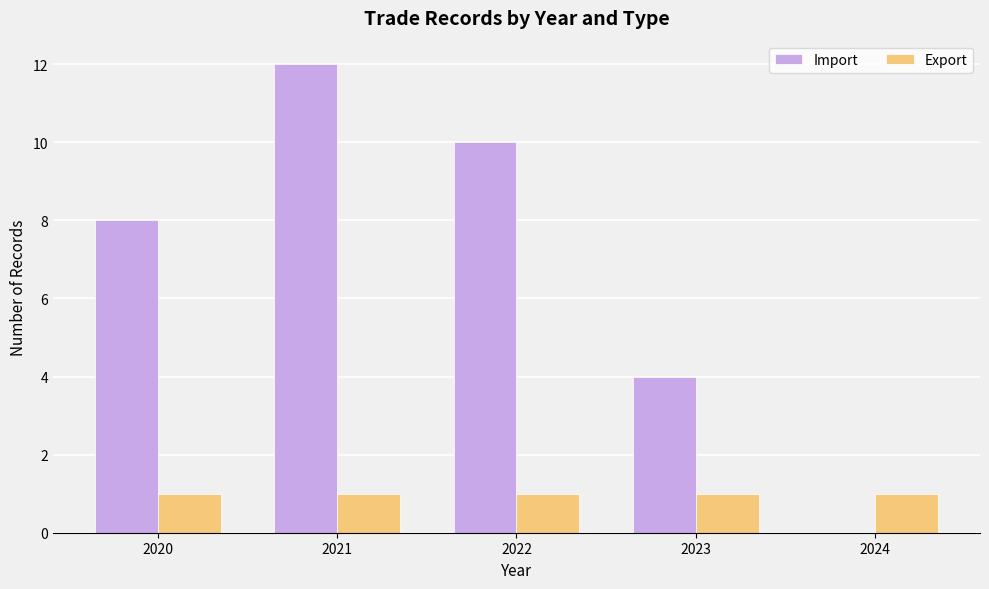

Is the value of Import at 2021 greater than the value of Export at 2022?

Yes